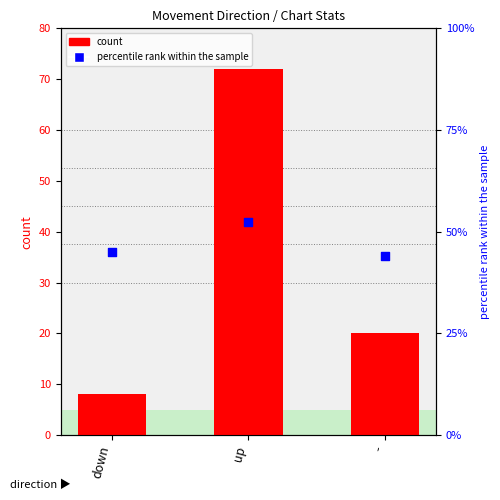

Which series has the largest total across all categories?

percentile rank within the sample